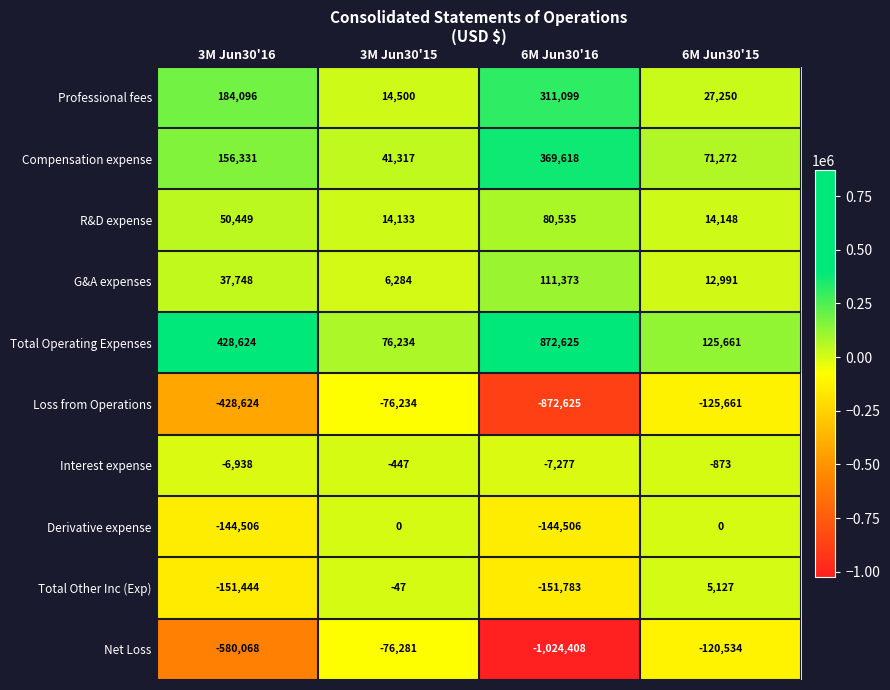

True or false: R&D expense has a value of 34221 at 6M Jun30'16.

False